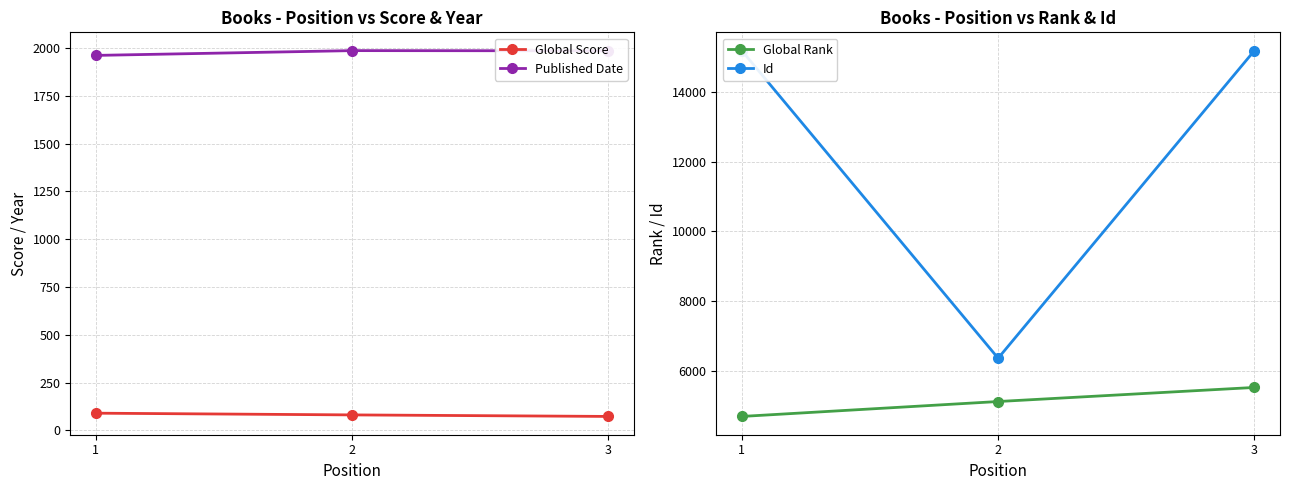

Between 1 and 3, which series saw the biggest shift?

Global Rank